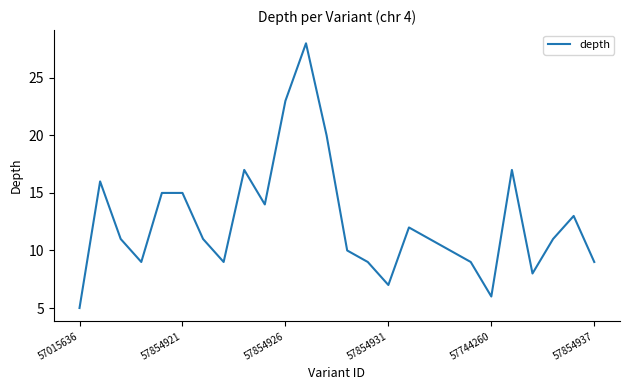

What is the minimum value shown in the chart?

5